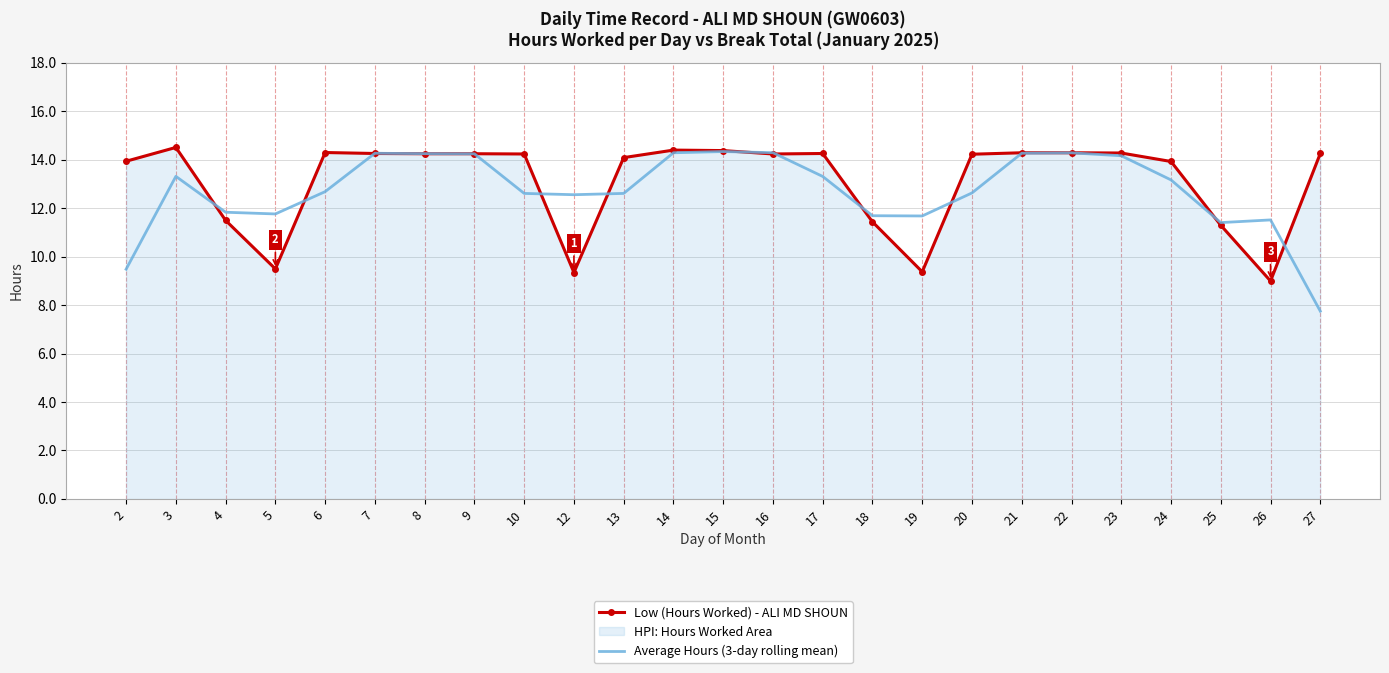

Where does the Low (Hours Worked) - ALI MD SHOUN series first go above 14?

3